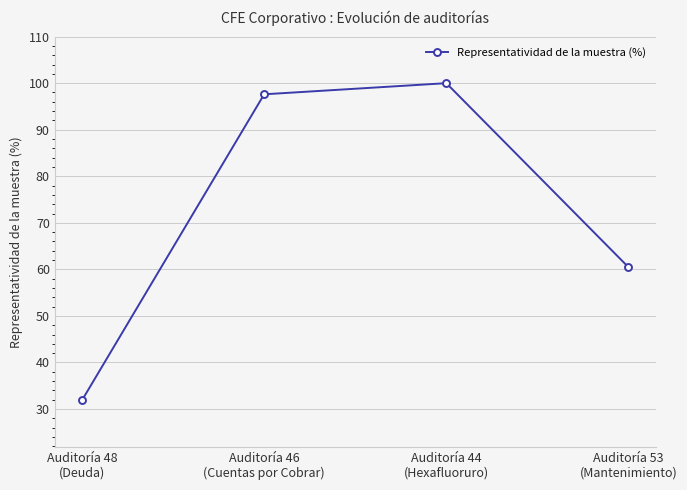

What is the value of the 3rd point from the left?

100.0